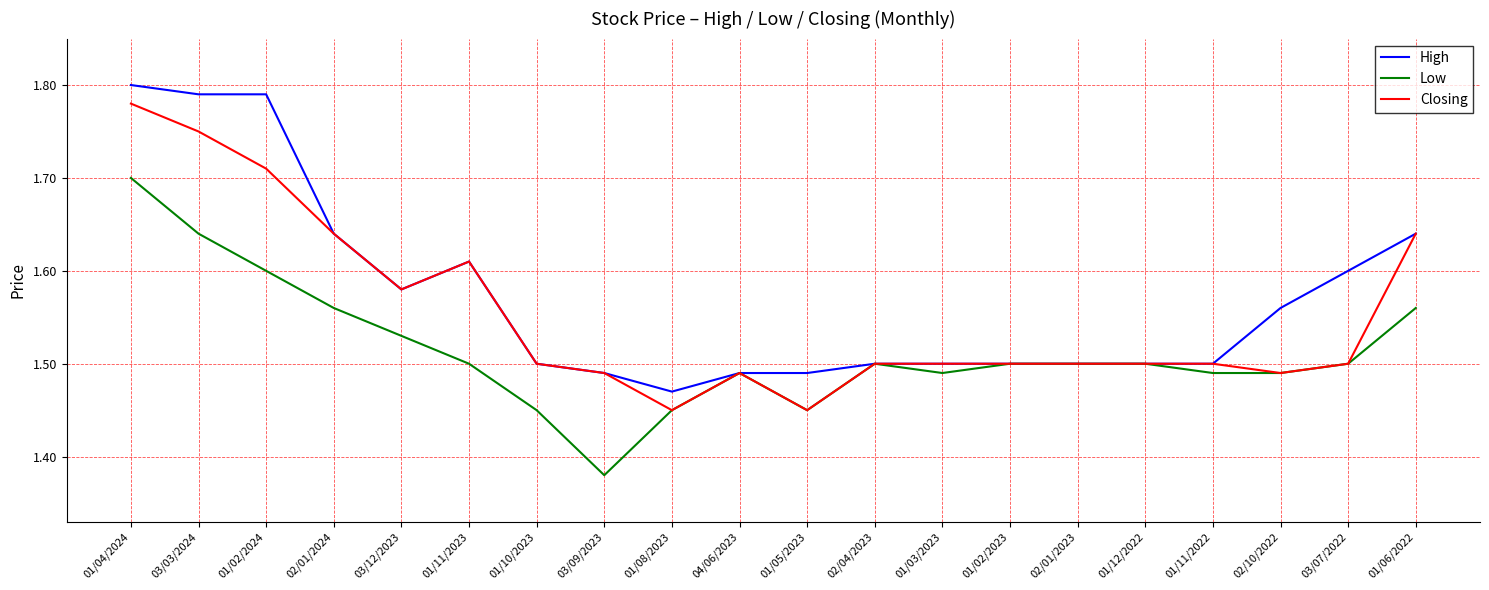

Is it true that Low equals 1.5 at 01/11/2022?

True